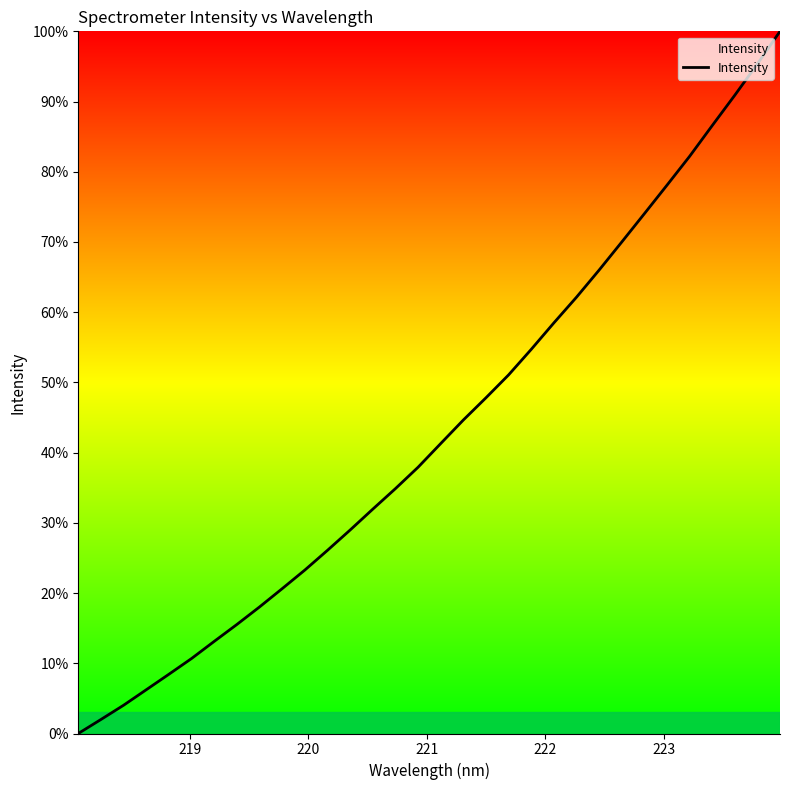

What is the maximum value shown in the chart?

100.0